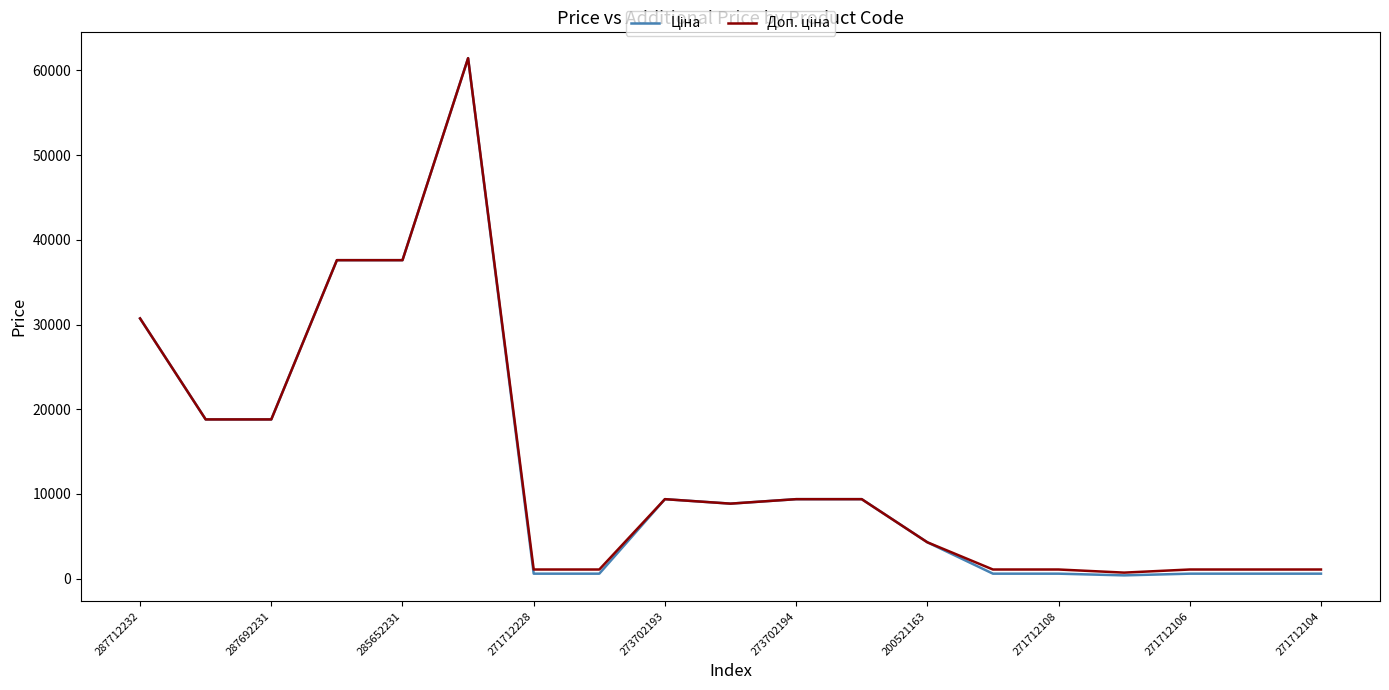

Is this an area chart (filled region under the line)?

No